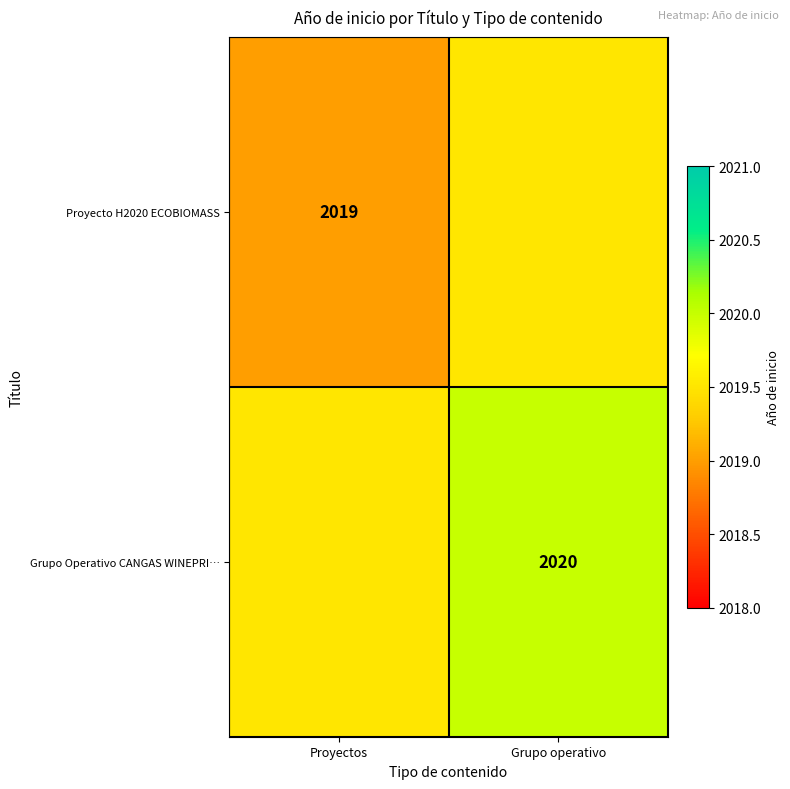

The value of Grupo Operativo CANGAS WINEPRI… at Grupo operativo is 2020.0. True or false?

True